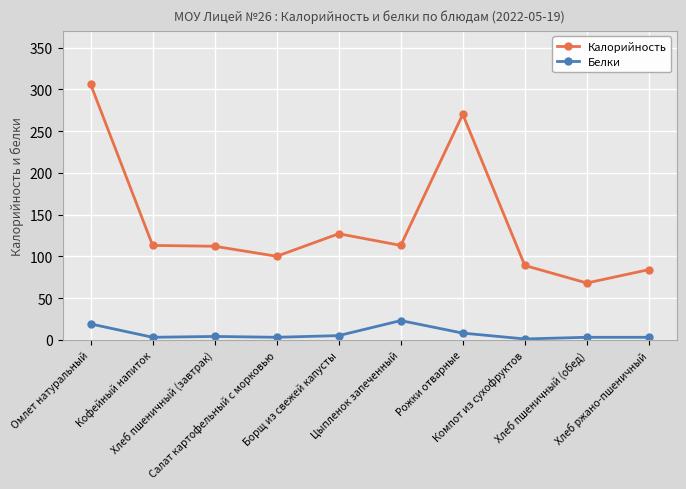

Which series has the largest range (max minus min)?

Калорийность